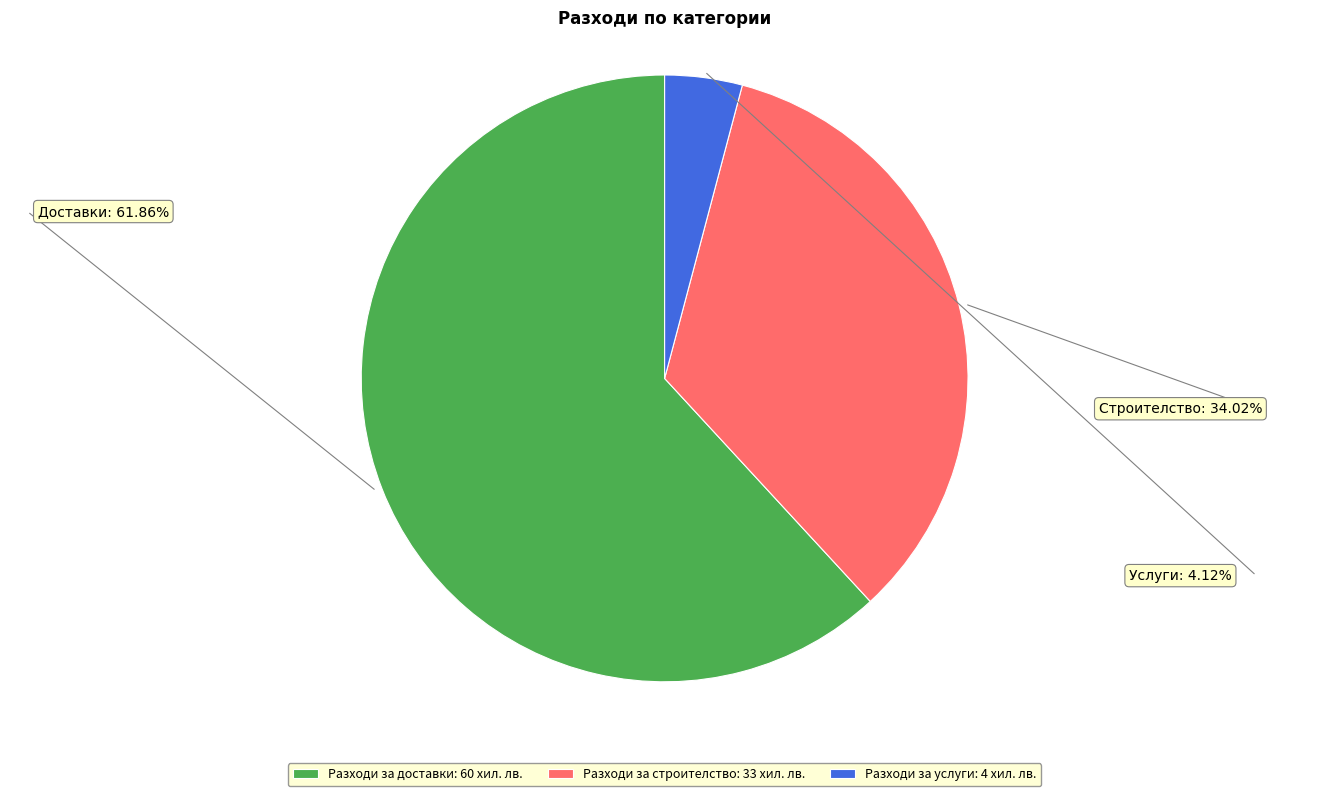

Approximately how many times larger is the value at Разходи за строителство: 33 хил. лв. compared to Разходи за услуги: 4 хил. лв.?

8.2